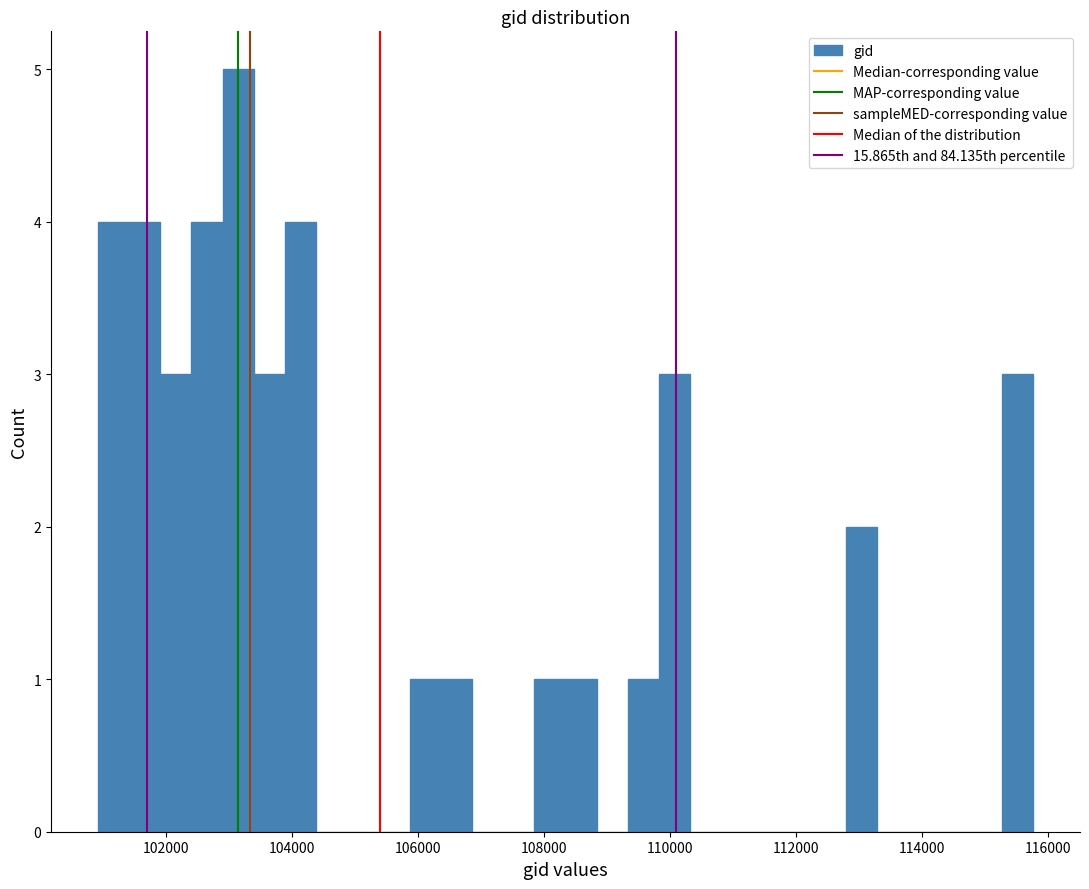

Read against the x-axis, roughly where is the centre of the tallest bar?

103200